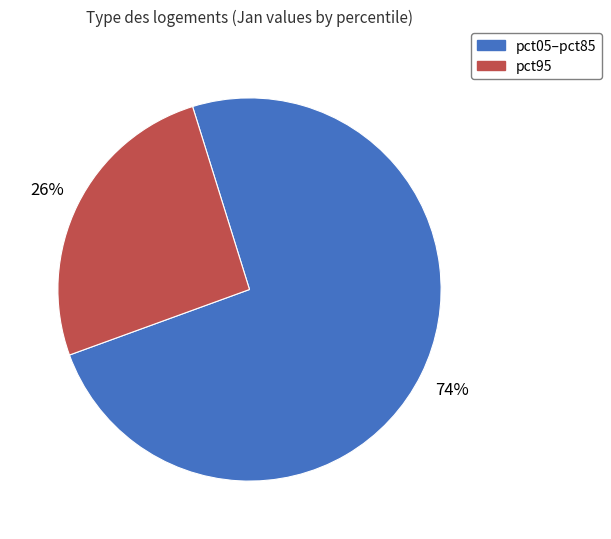

To the nearest percent, what is the average slice percentage?

50%